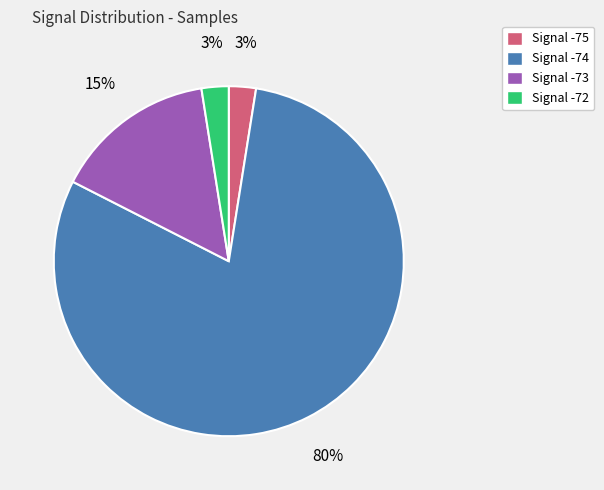

How many segments does this pie chart have?

4